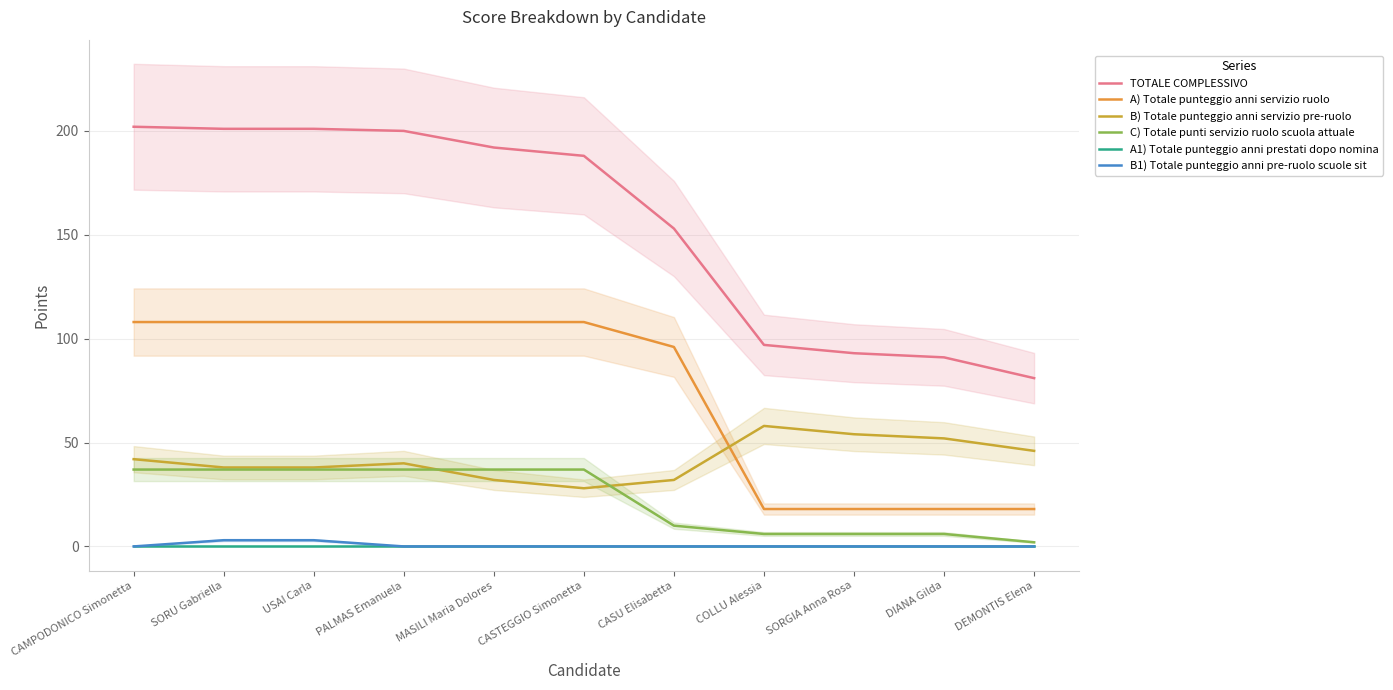

At which label is A) Totale punteggio anni servizio ruolo closest to 63?

CASU Elisabetta